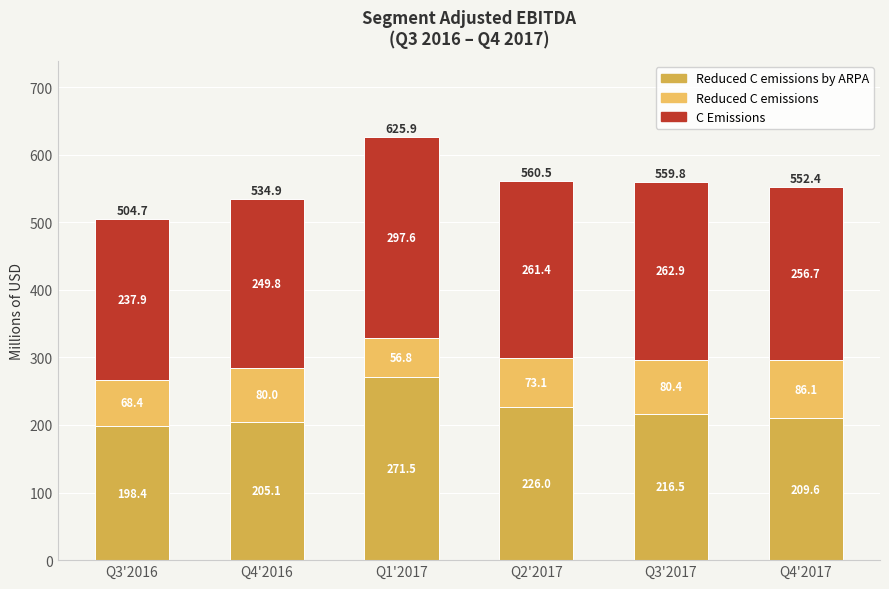

What is the sum of the Reduced C emissions by ARPA values at Q4'2016 and Q3'2016?

403.5